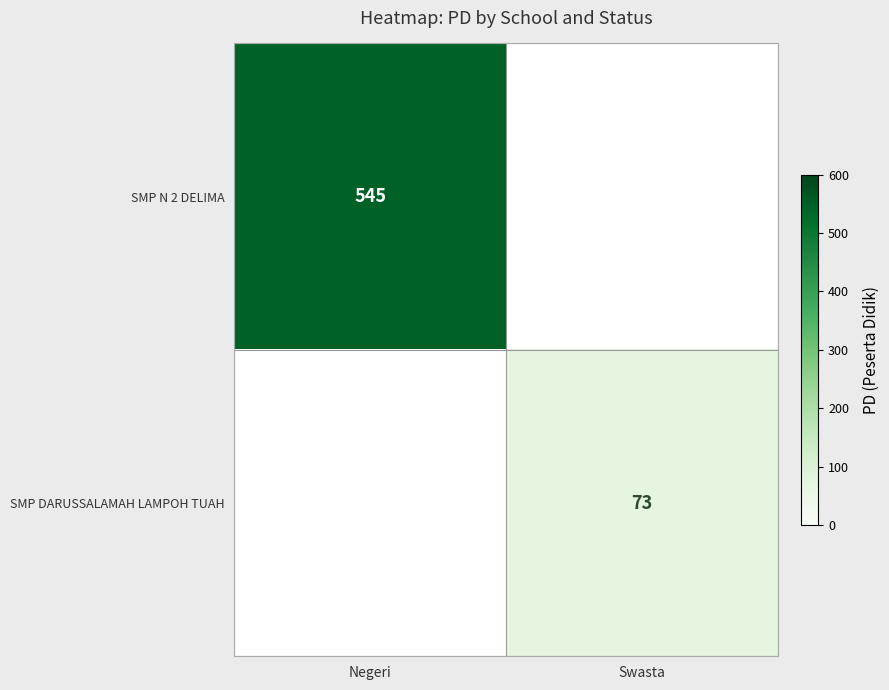

Is it true that SMP DARUSSALAMAH LAMPOH TUAH equals 17 at Swasta?

False